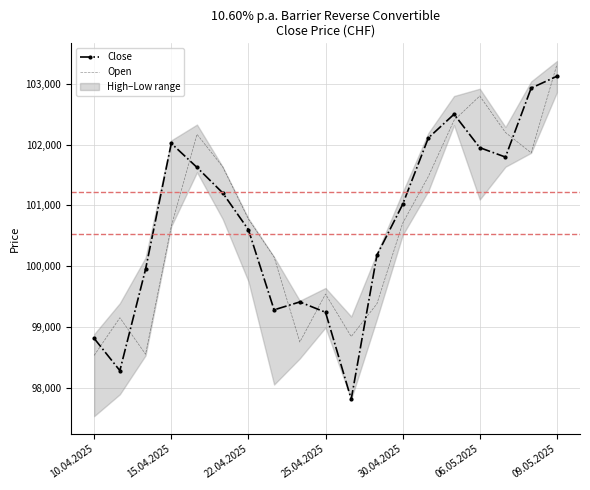

Rank the series by their average value, from lowest to highest.

Open, Close